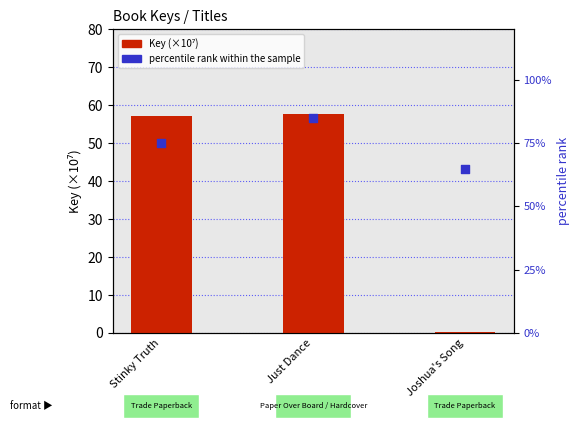

Which series has the largest total across all categories?

percentile rank within the sample